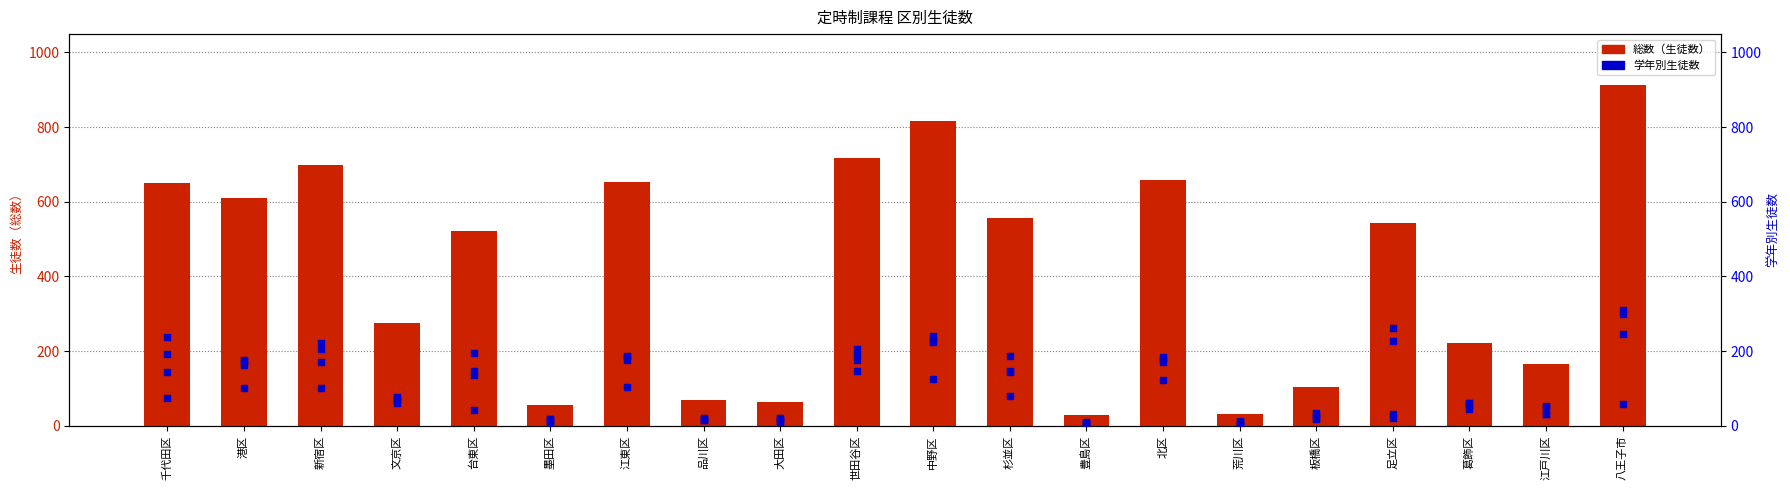

What is the total value across all series at 八王子市?

1824